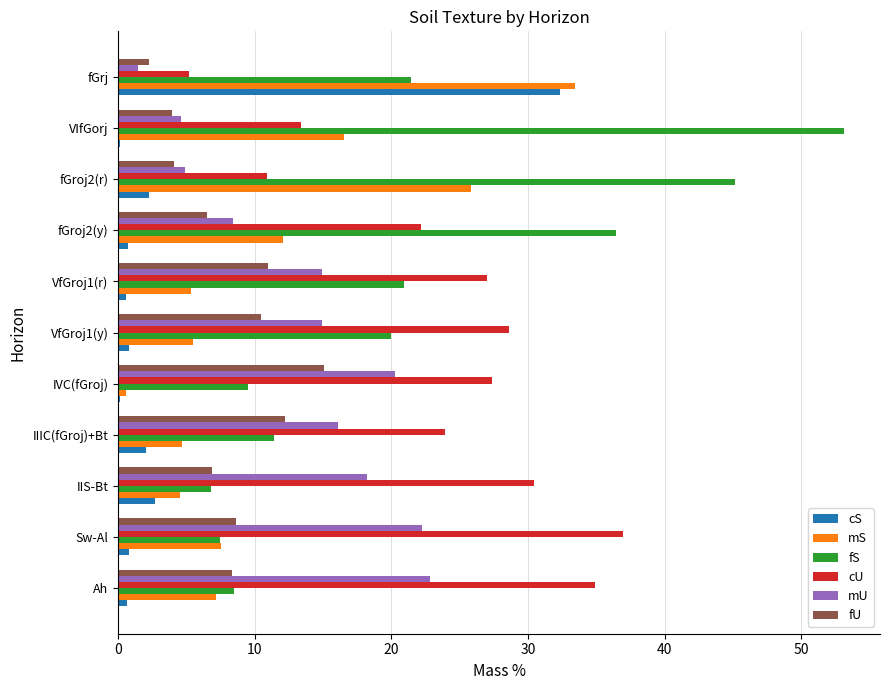

True or false: mU has a value of 24.9 at IIS-Bt.

False